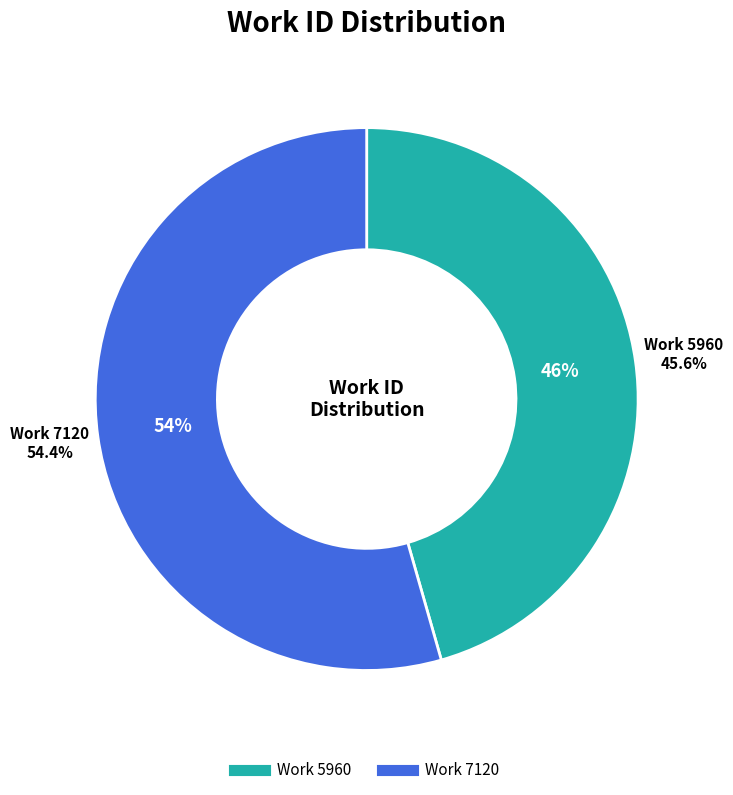

Combined, what portion of the pie is Work 7120 and Work 5960?

100.0%